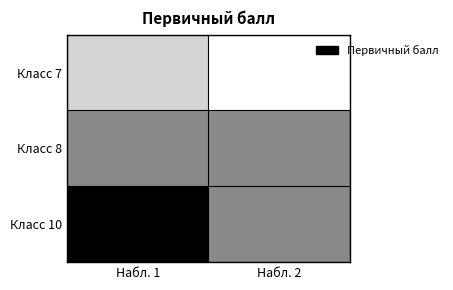

The Класс 10 series shows 9.2 at Набл. 2. True or false?

False